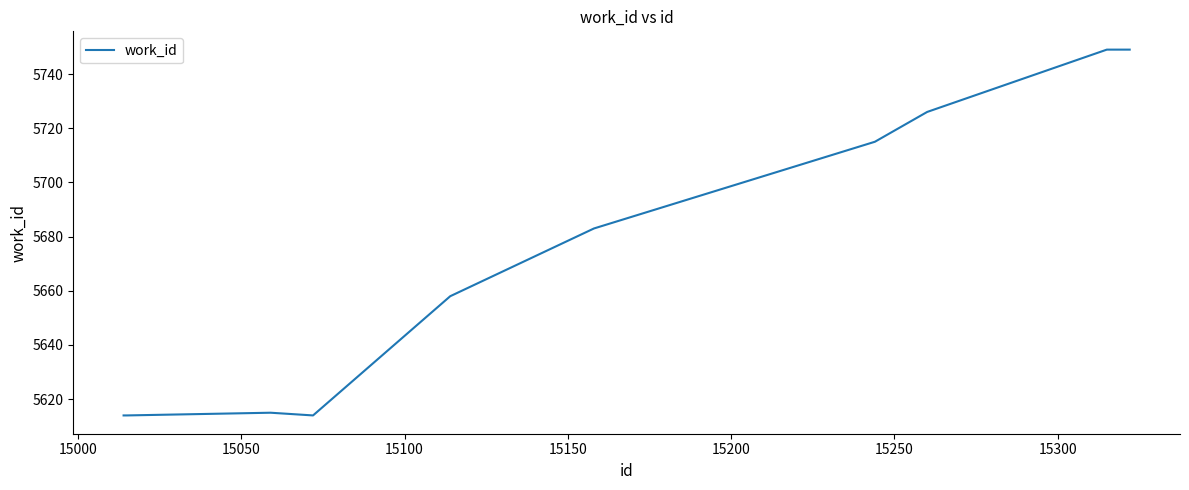

How many lines are shown in the chart?

1